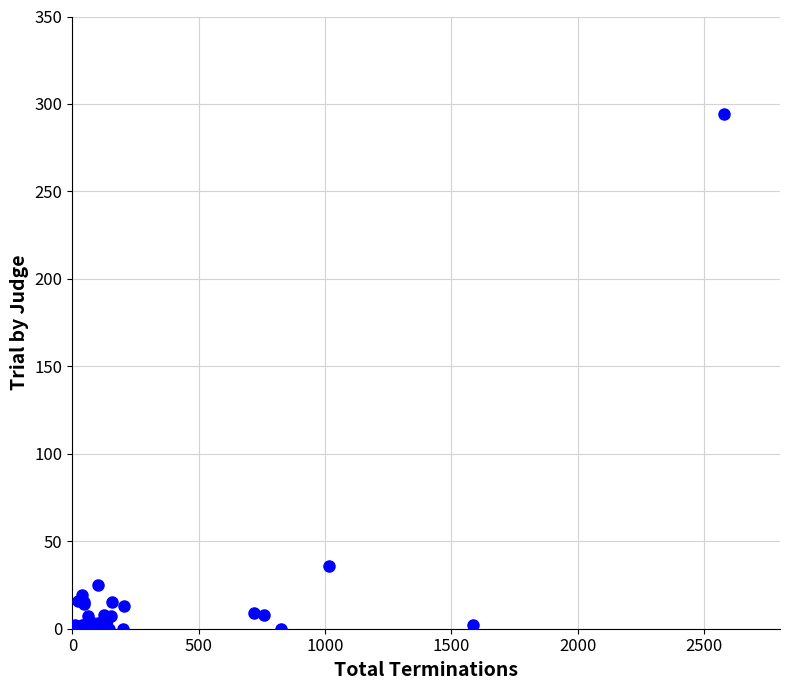

What Y value in the scatter plot is closest to 147?

36